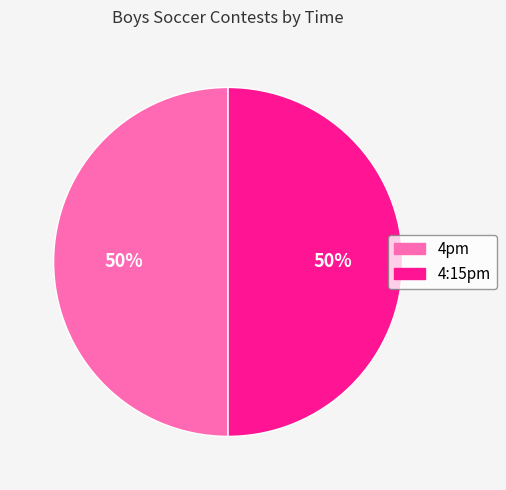

Do 4:15pm and 4pm together represent more than half of the pie?

Yes